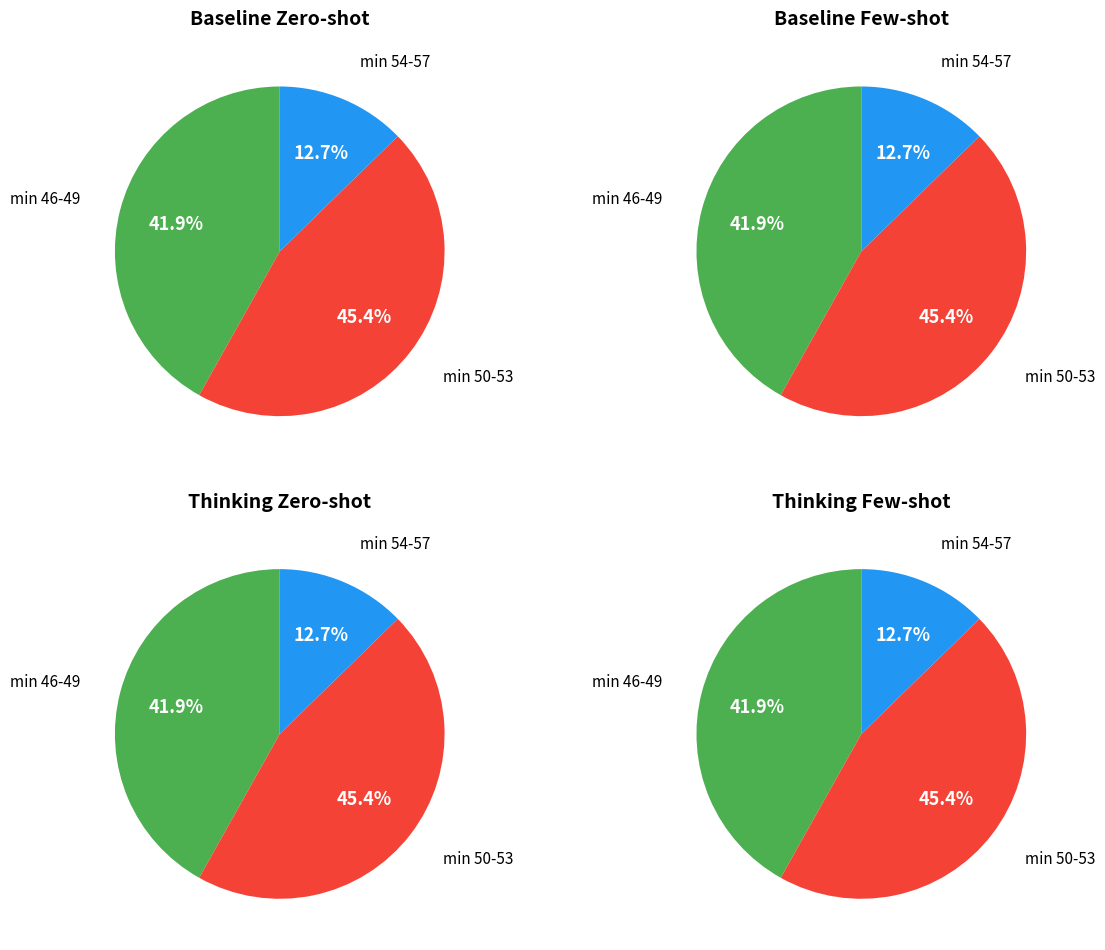

Is there a majority slice in this chart?

No